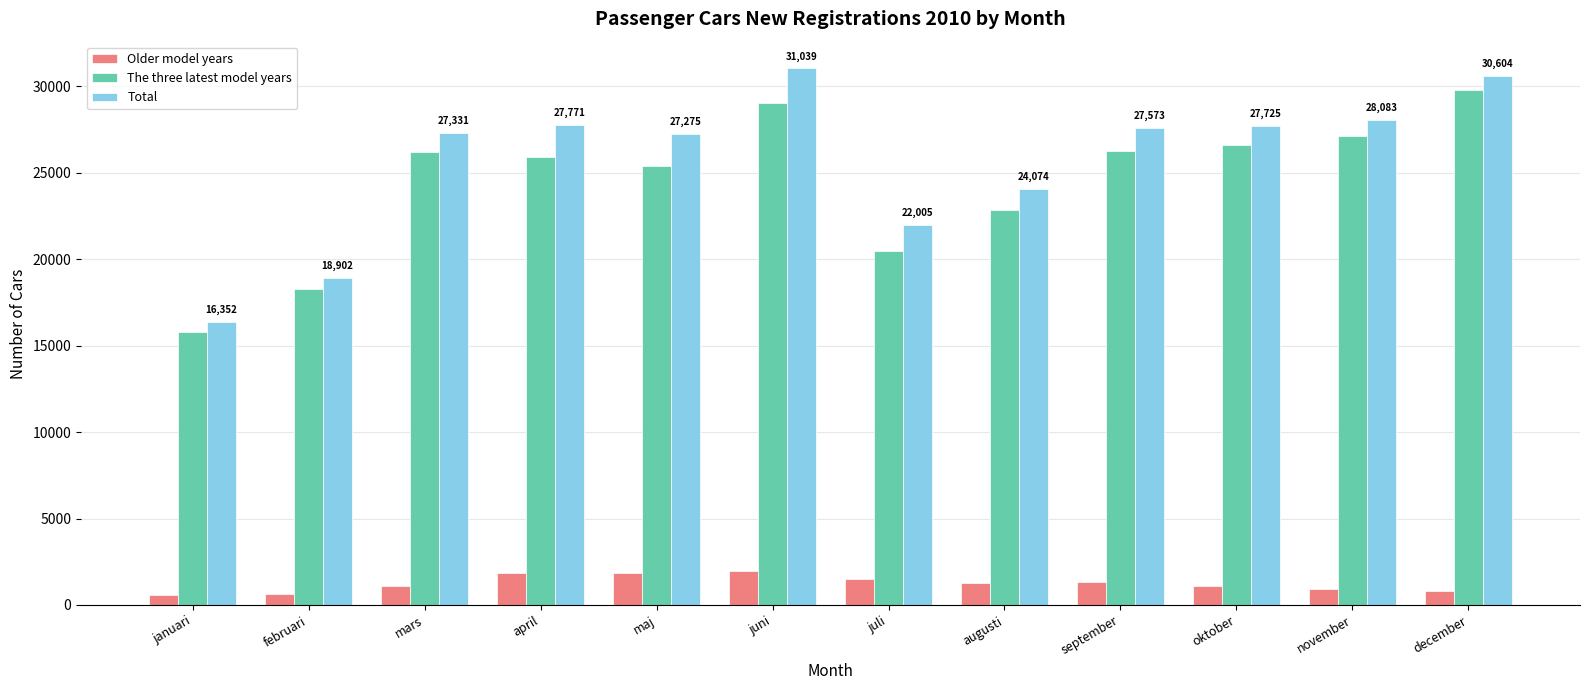

Between januari and april, which series saw the biggest shift?

Total